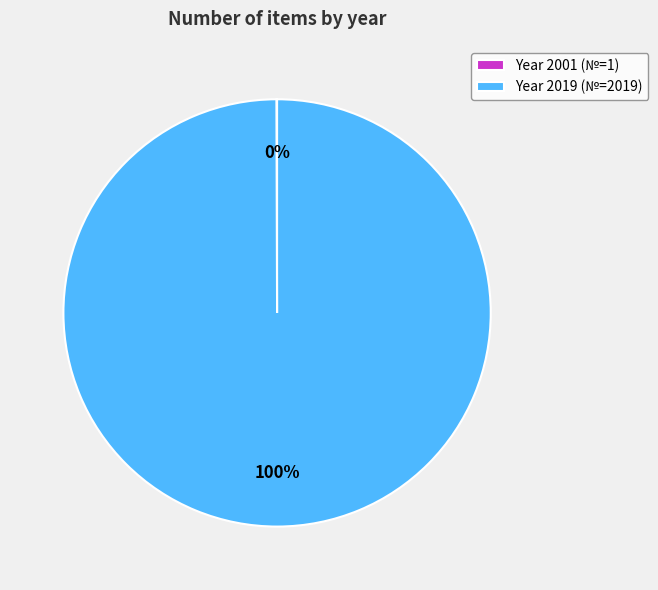

To the nearest percent, what is the average slice percentage?

50%